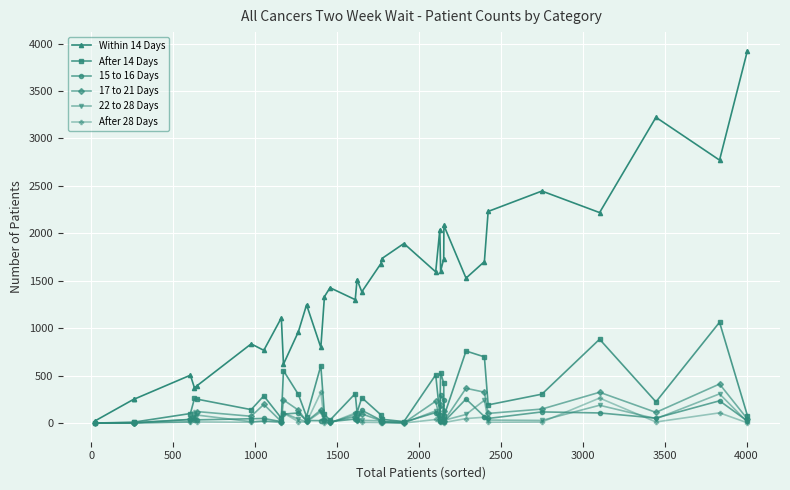

What is the difference between the maximum and second lowest values in the After 28 Days series?

322